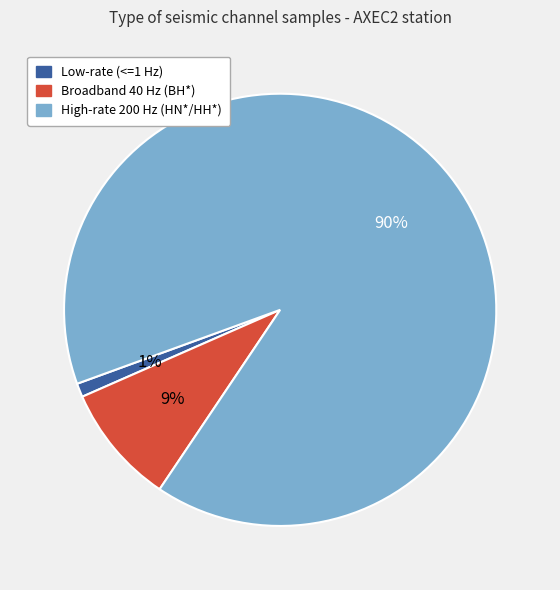

True or false: Broadband 40 Hz (BH*) accounts for 1% of the total.

False